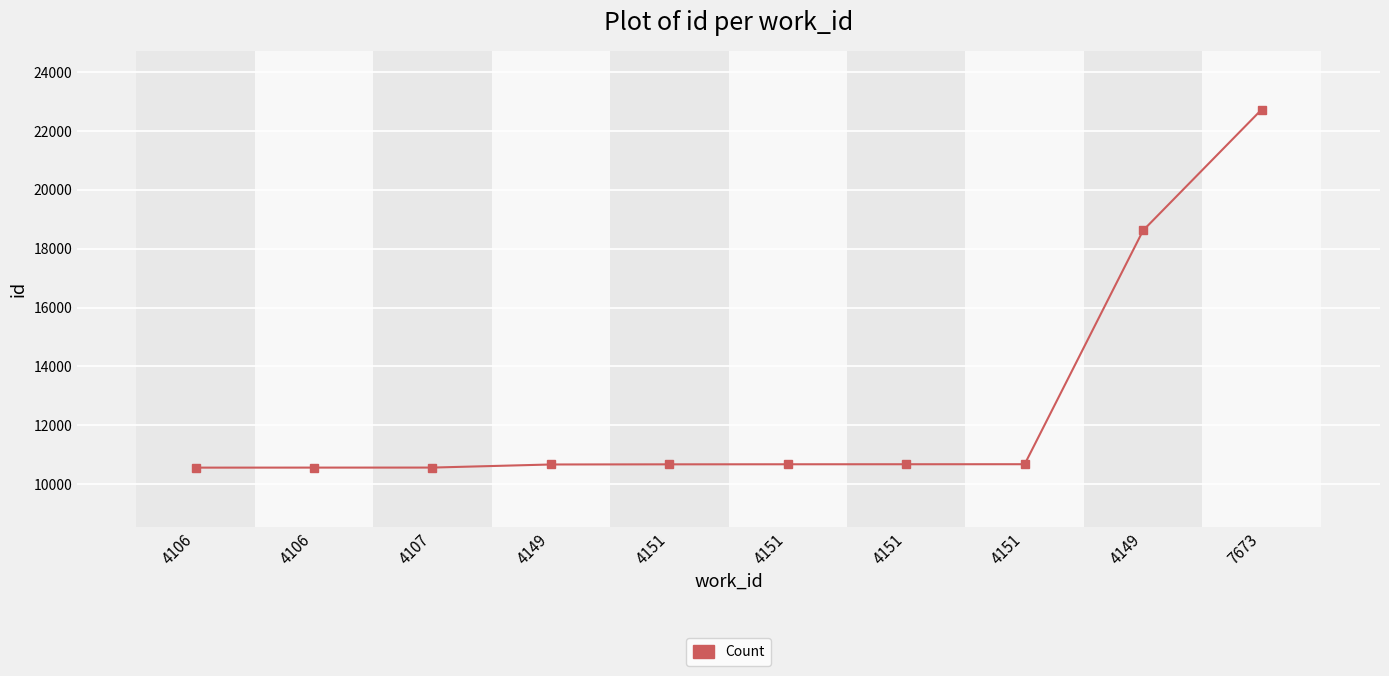

Does the chart have visible grid lines?

Yes